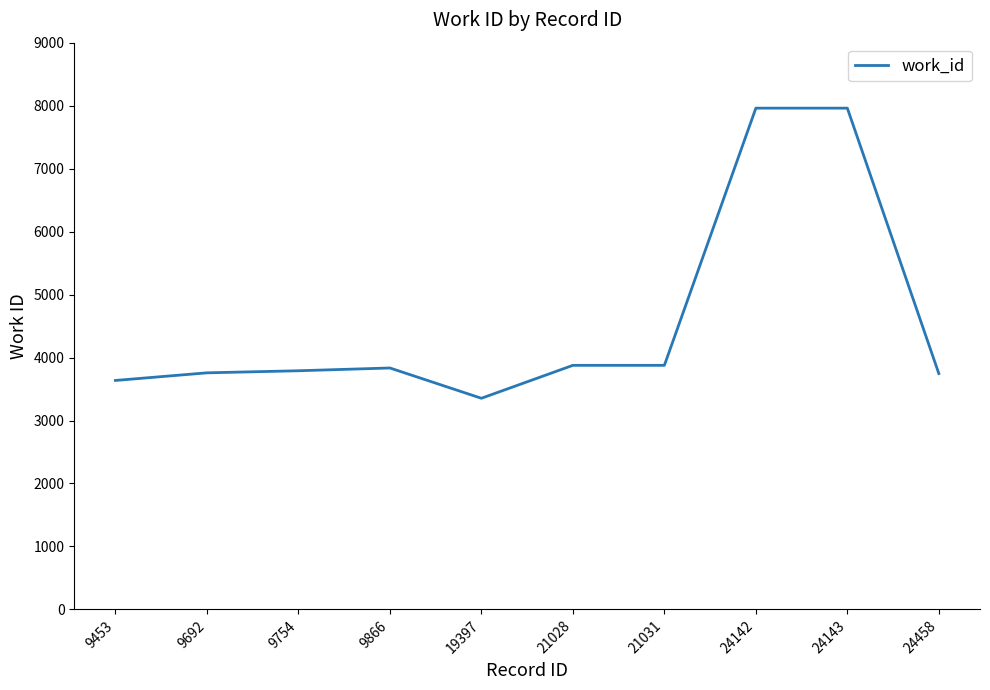

True or false: the data shows 3353 at 19397.

True